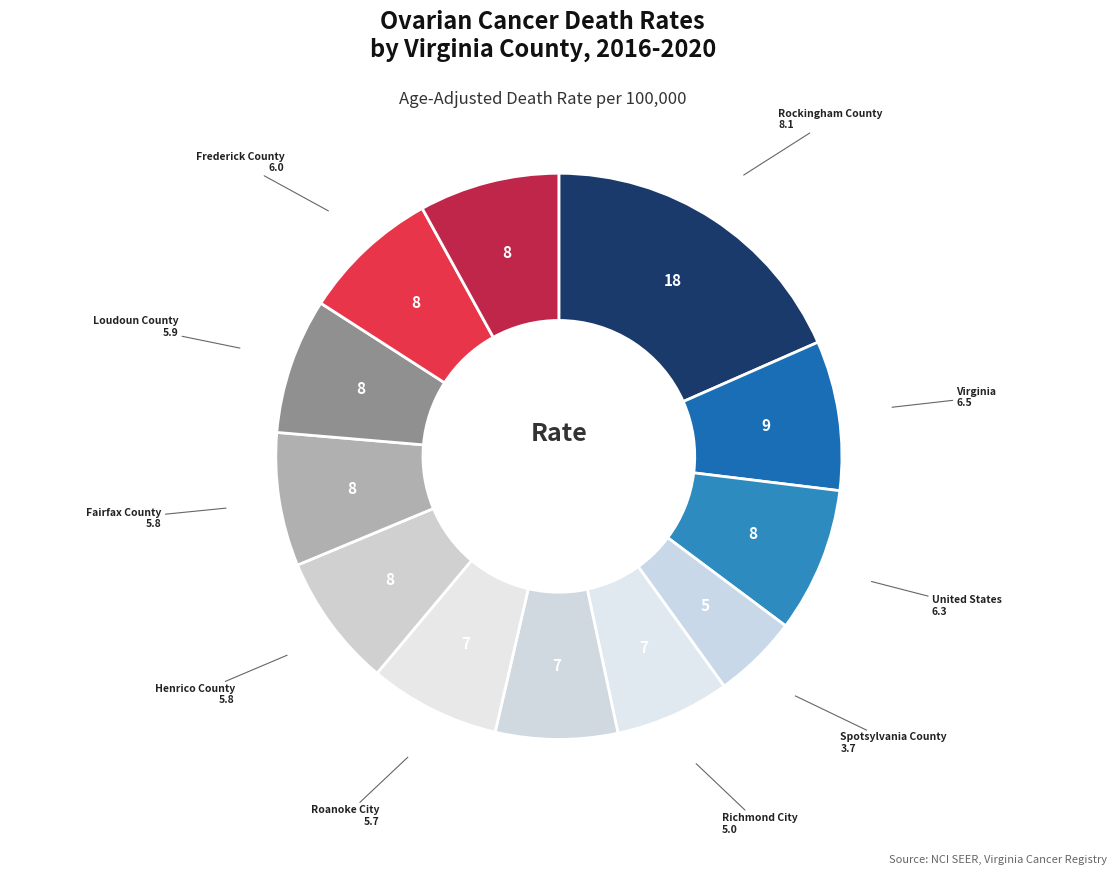

Which slice is the largest?

Rockingham County
8.1